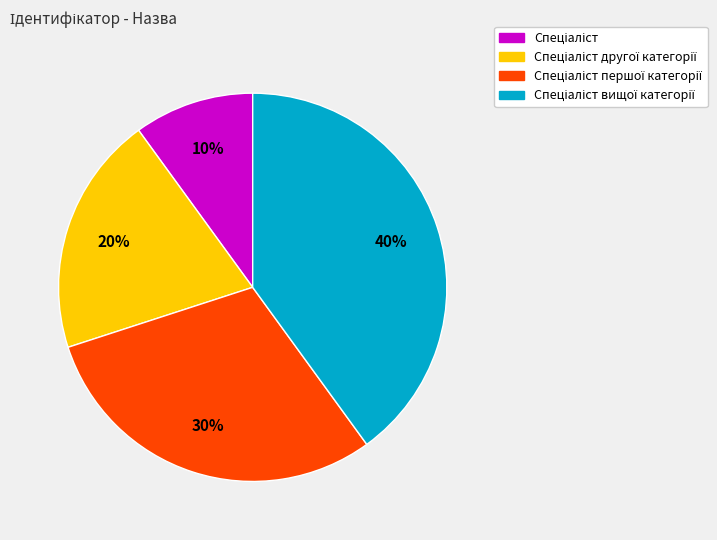

How many segments does this pie chart have?

4